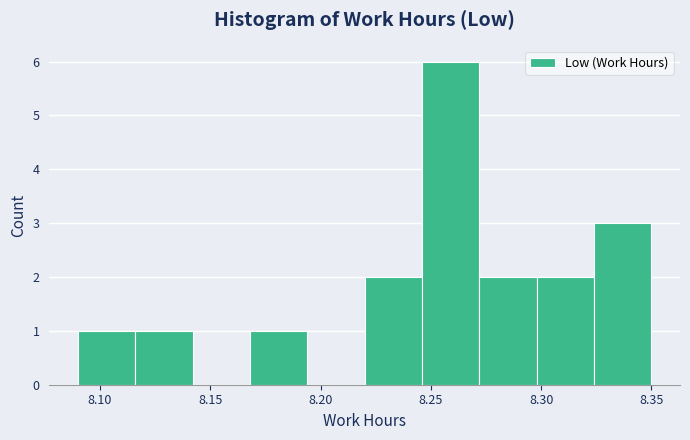

What is the height of the bar covering 8.272 to 8.298 on the x-axis? Neither the bar edges nor the heights are printed on the chart, so give them approximately, as read against the axes.

2